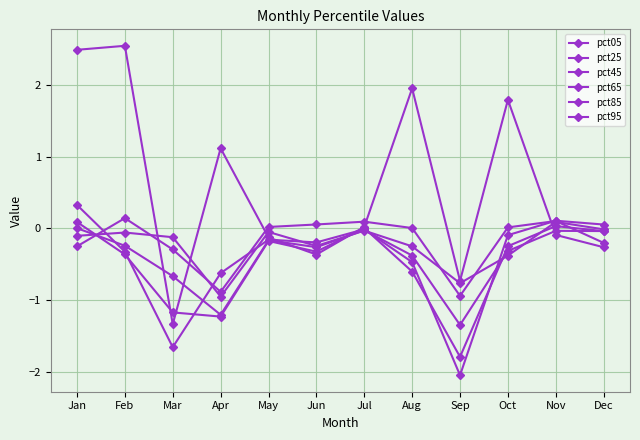

Does the chart display data point markers on the line(s)?

Yes